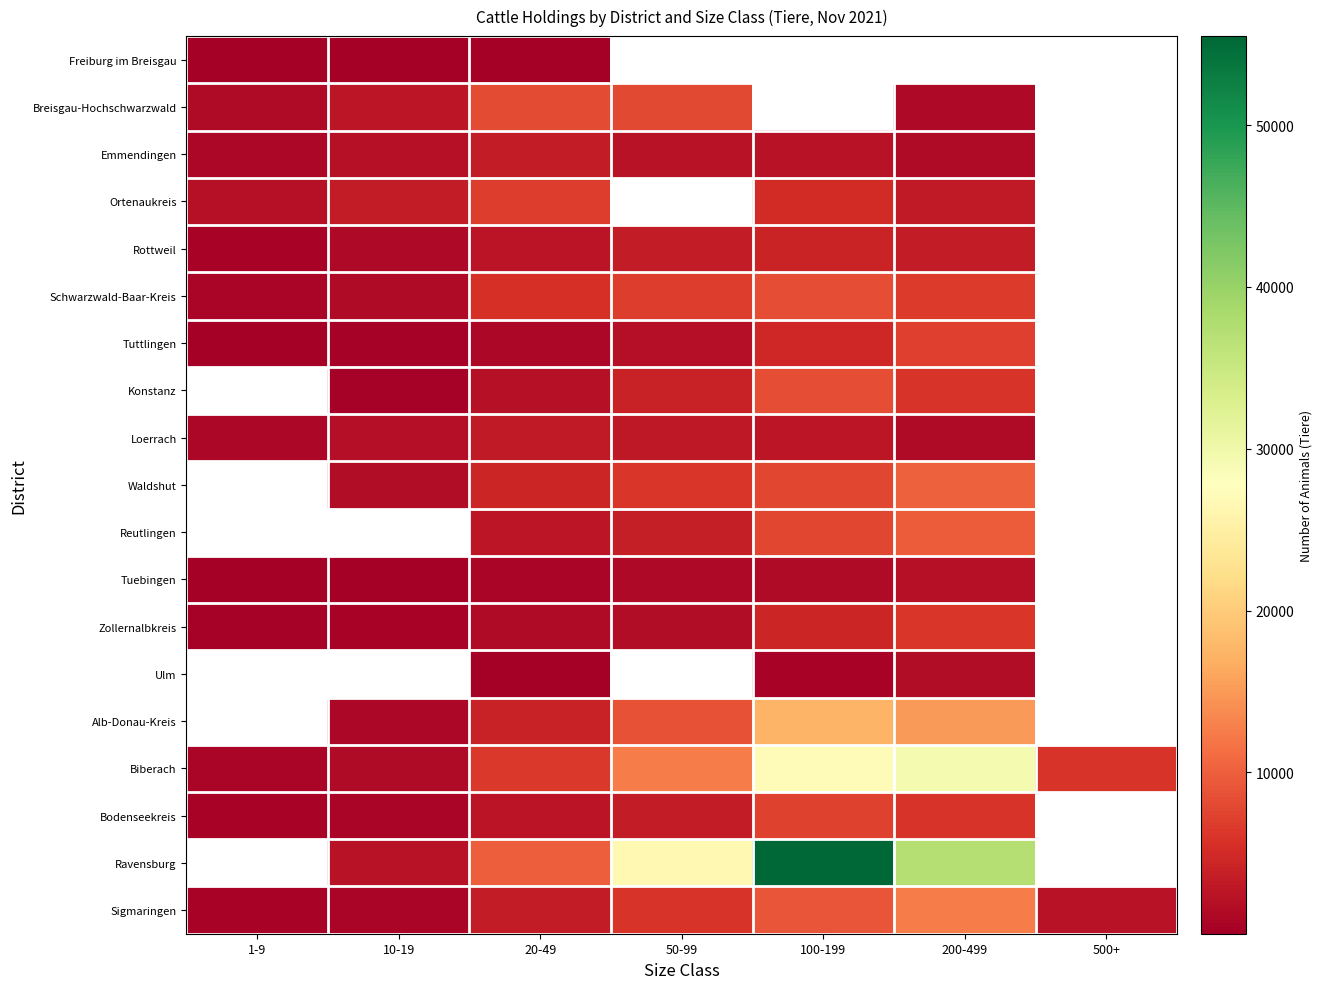

True or false: Emmendingen has a value of 853.9 at 10-19.

False